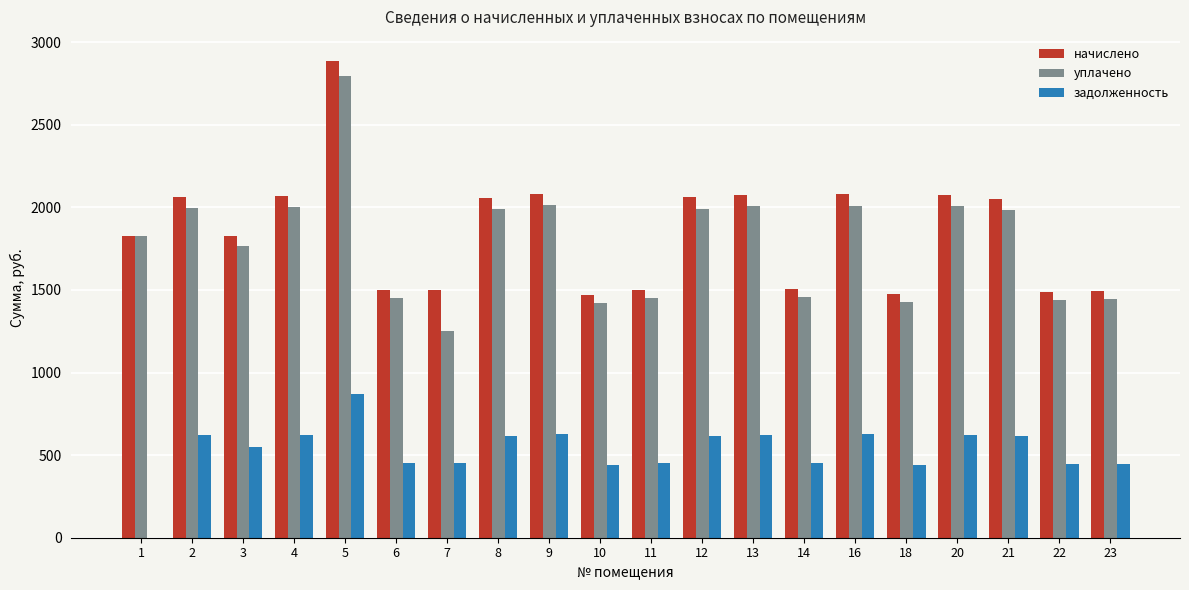

What is the total value across all series at 9?

4722.2